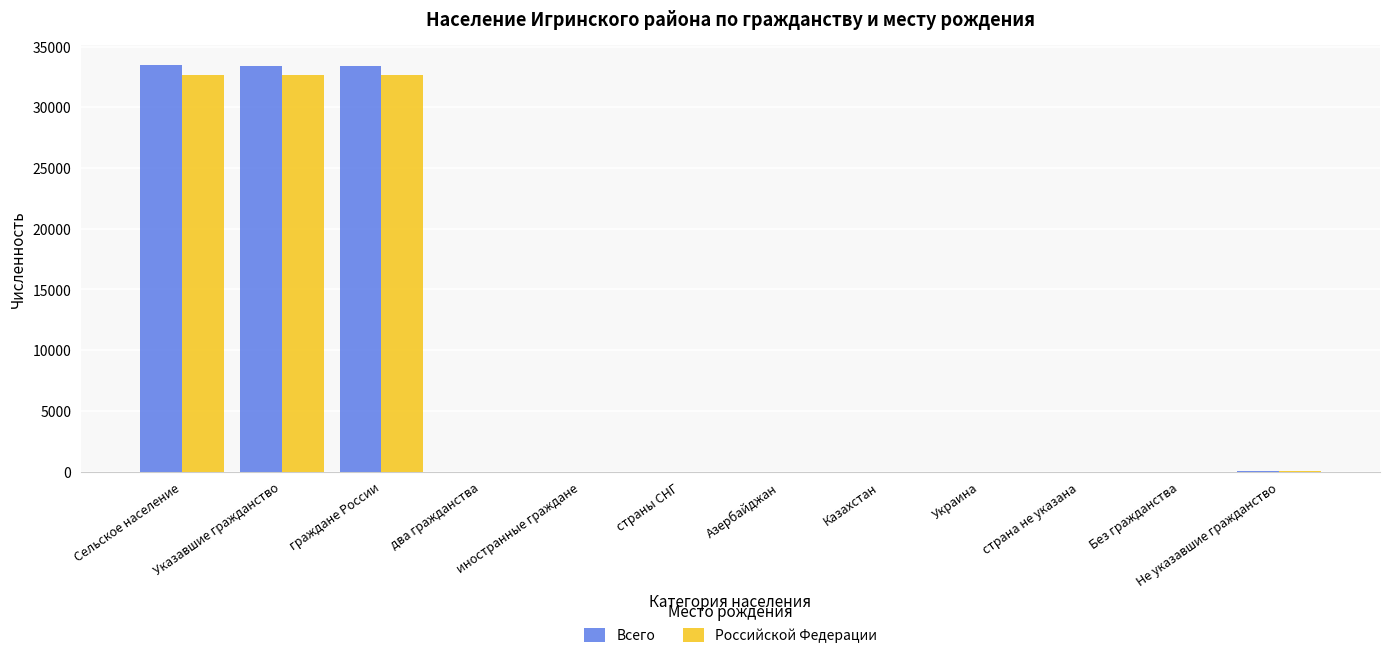

What are all the series names shown in the legend?

Всего, Российской Федерации